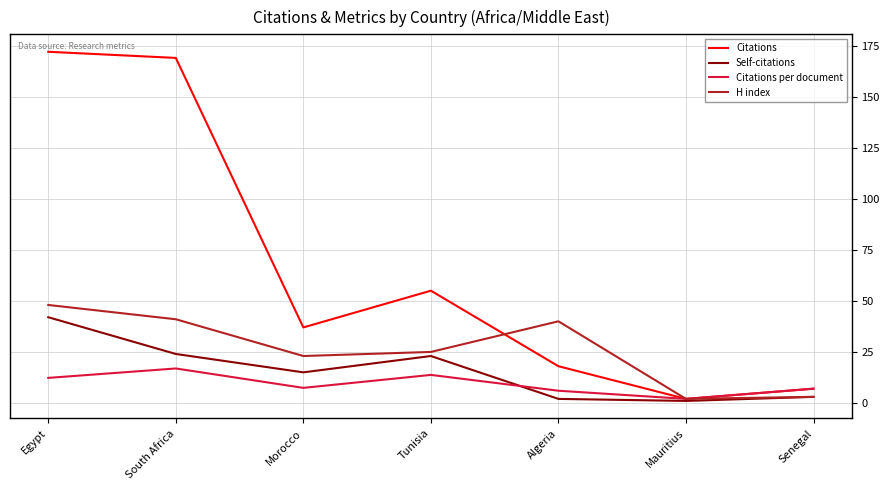

What is the approximate value of H index at Egypt?

48.0